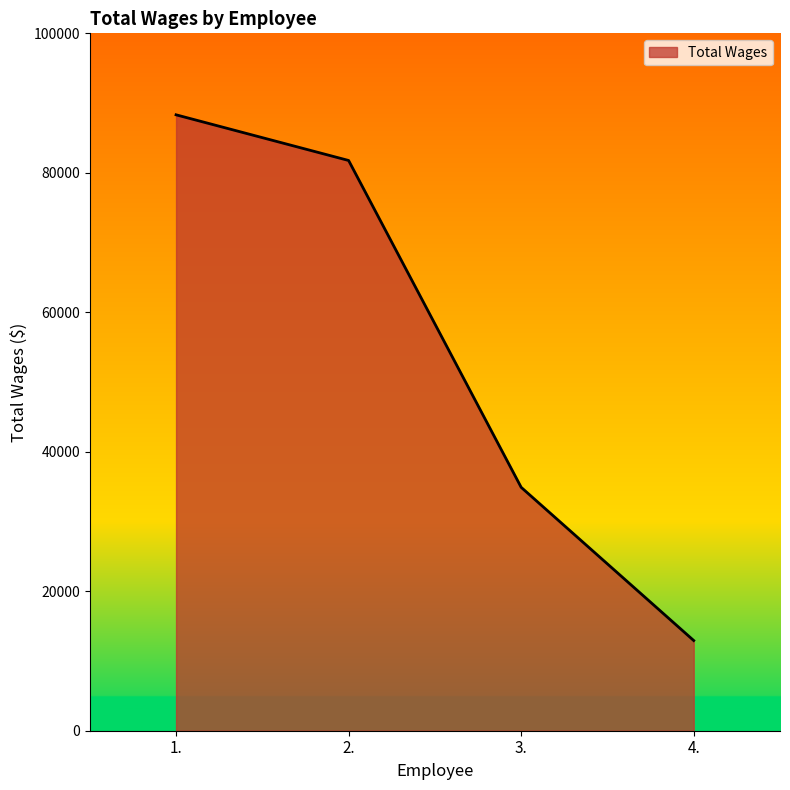

Where is the data nearest to the value 50624?

3.